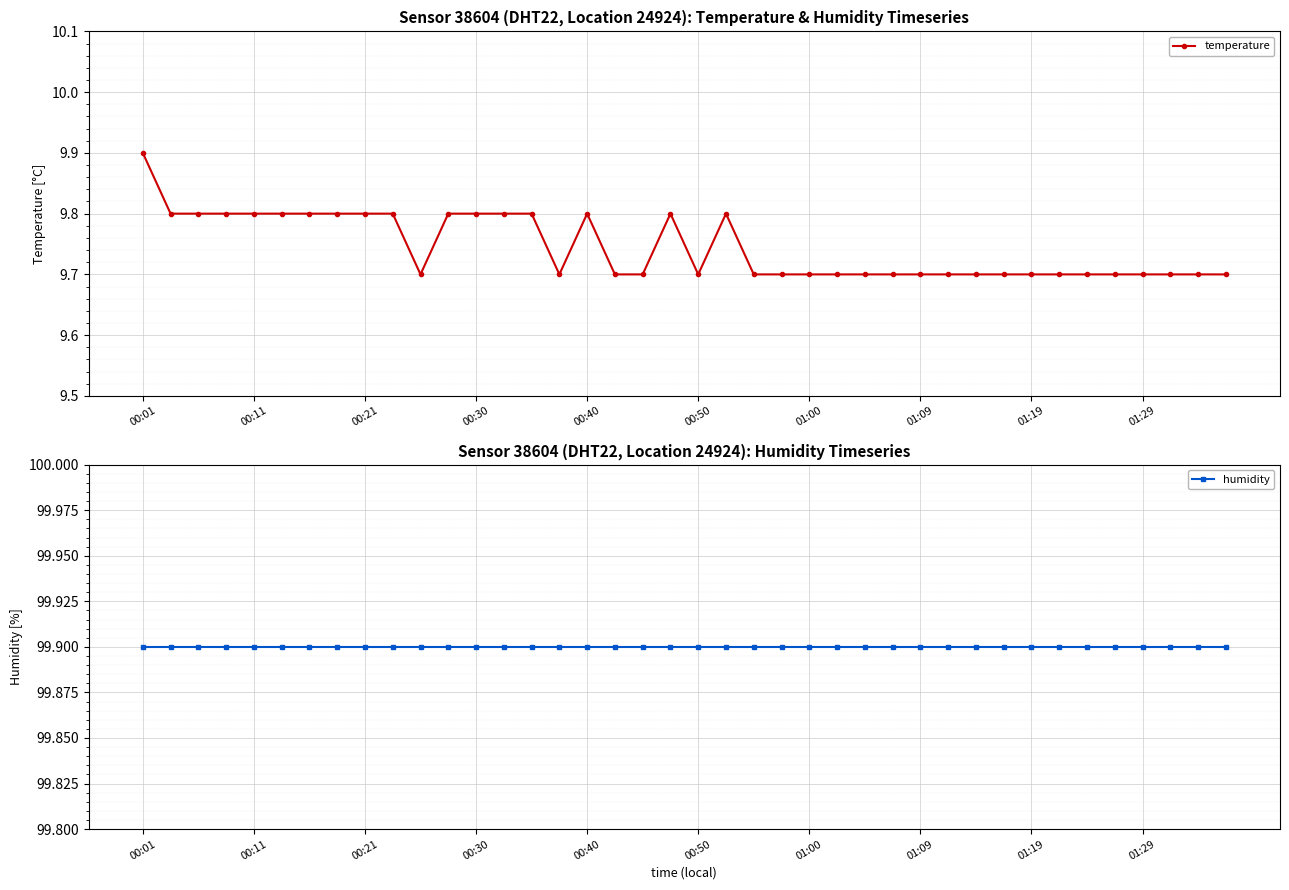

True or false: temperature has more than 0 interior local peaks.

True